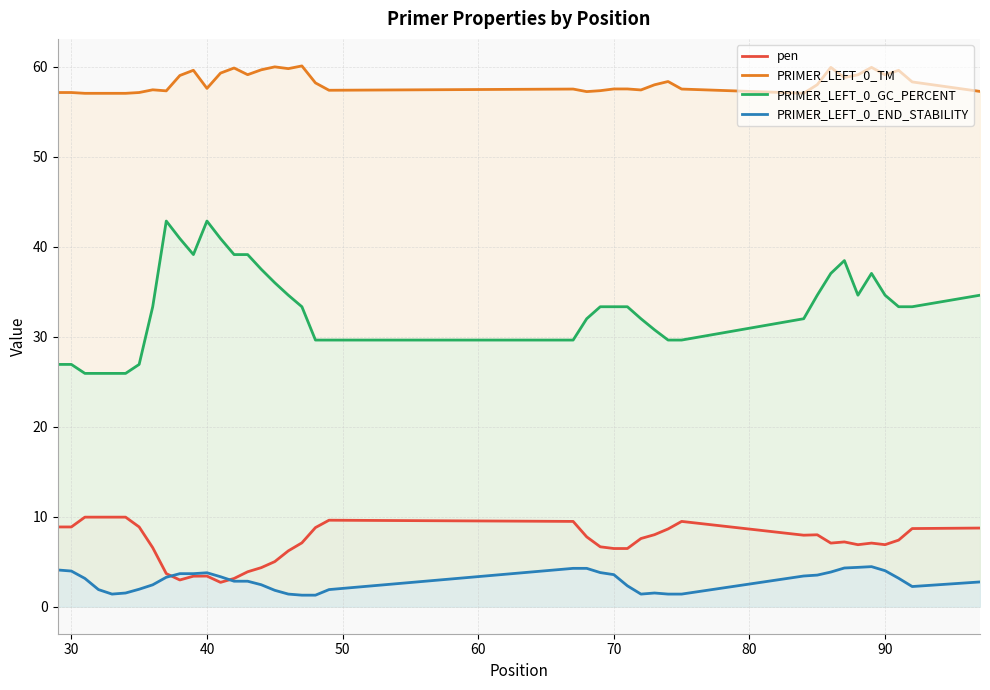

How many interior local valleys does the pen series have?

6